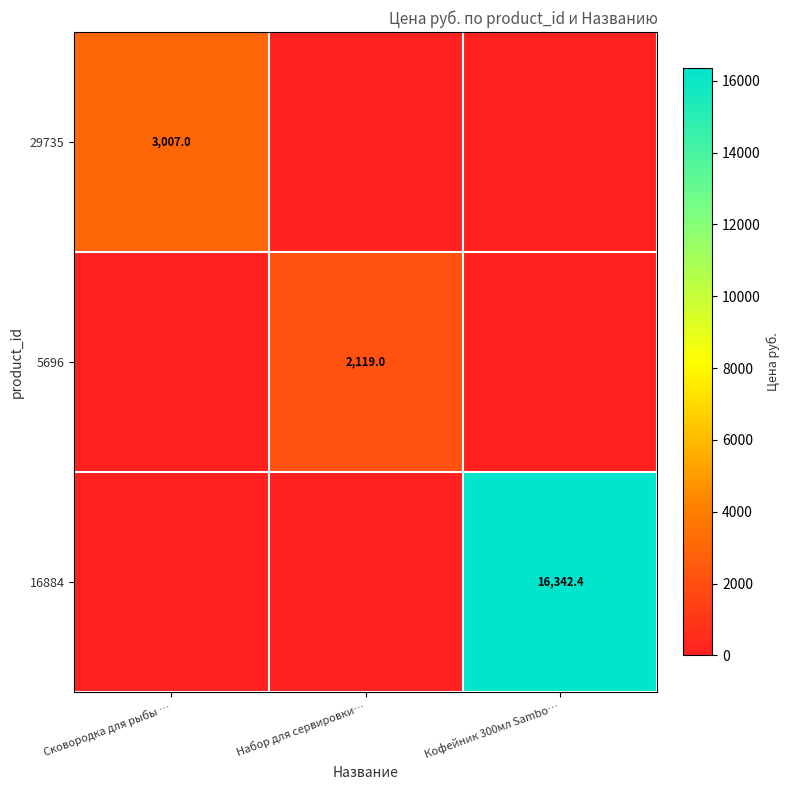

The value of 29735 at Сковородка для рыбы … is 3007.0. True or false?

True